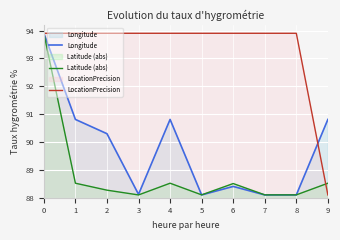

How many intersections are there between Longitude and Latitude (abs)?

2